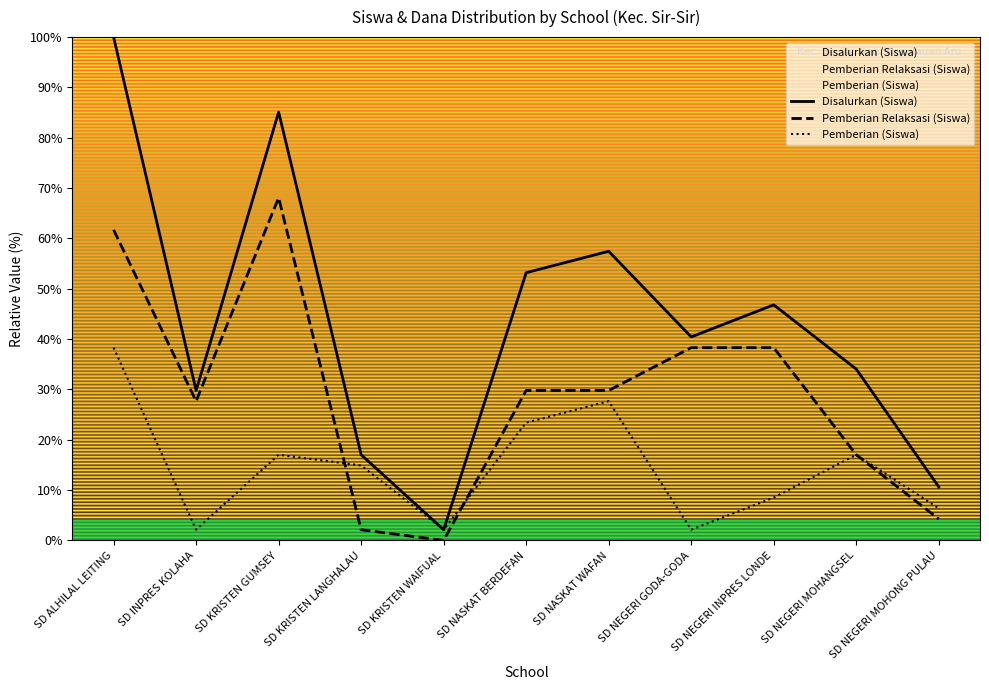

At which label is Disalurkan (Siswa) closest to 51?

SD NASKAT BERDEFAN